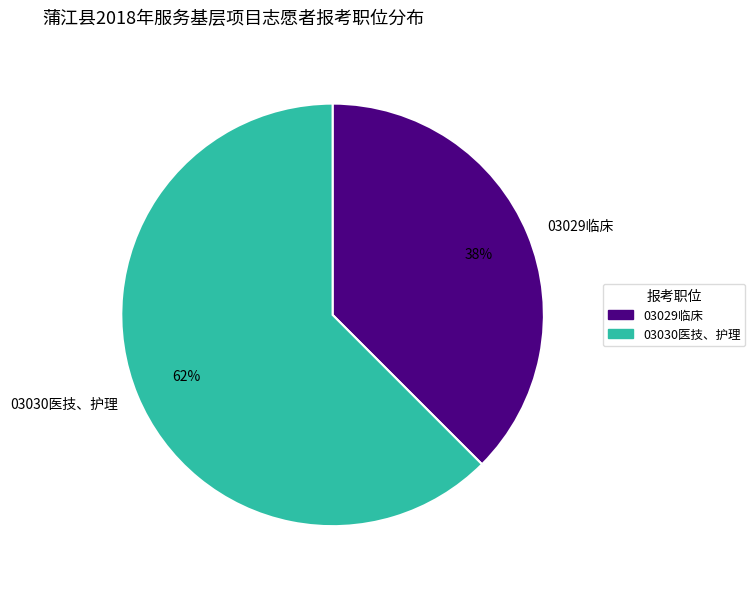

Rank the categories by value from lowest to highest.

03029临床, 03030医技、护理